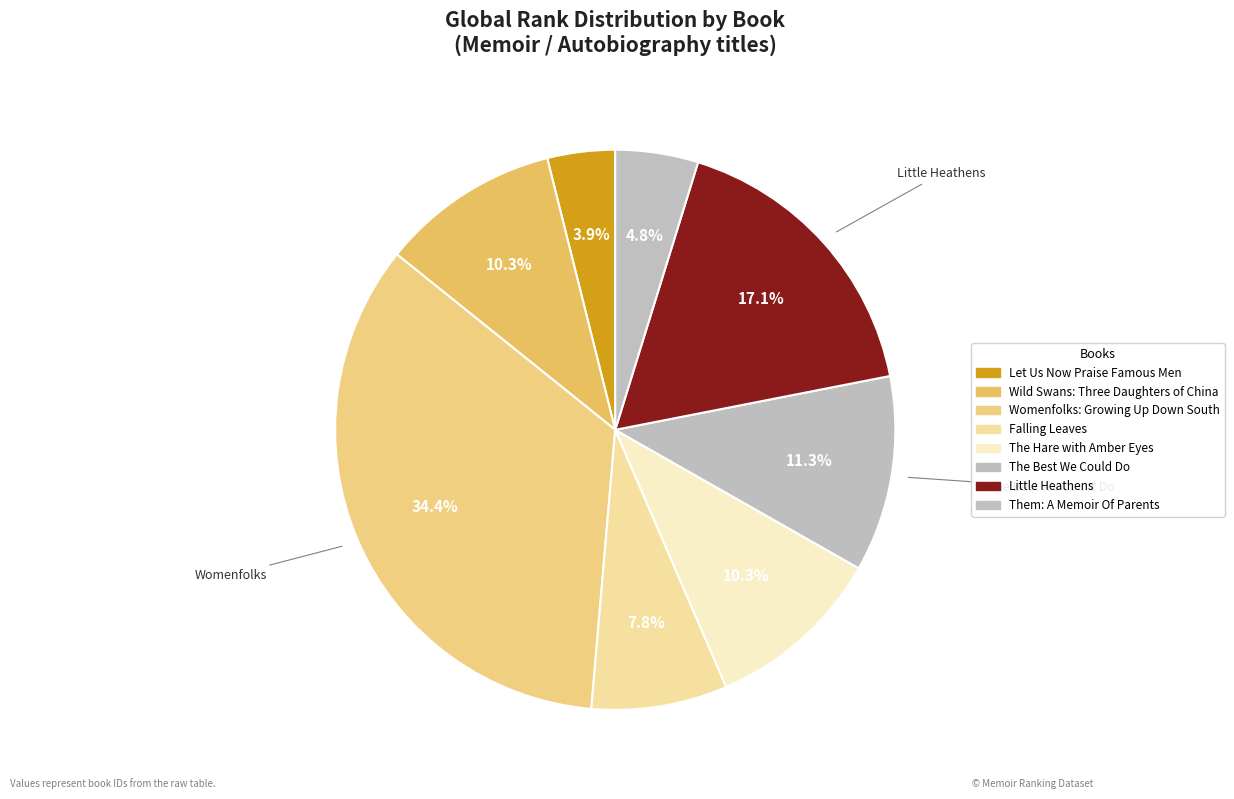

What portion of the pie excludes Womenfolks: Growing Up Down South?

65.6%